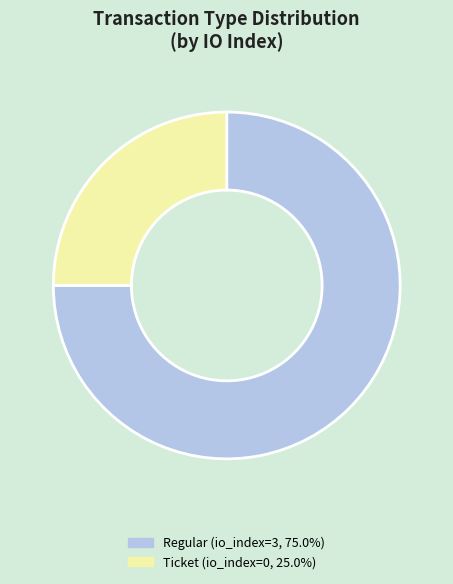

Which category has the biggest portion of the pie?

Regular